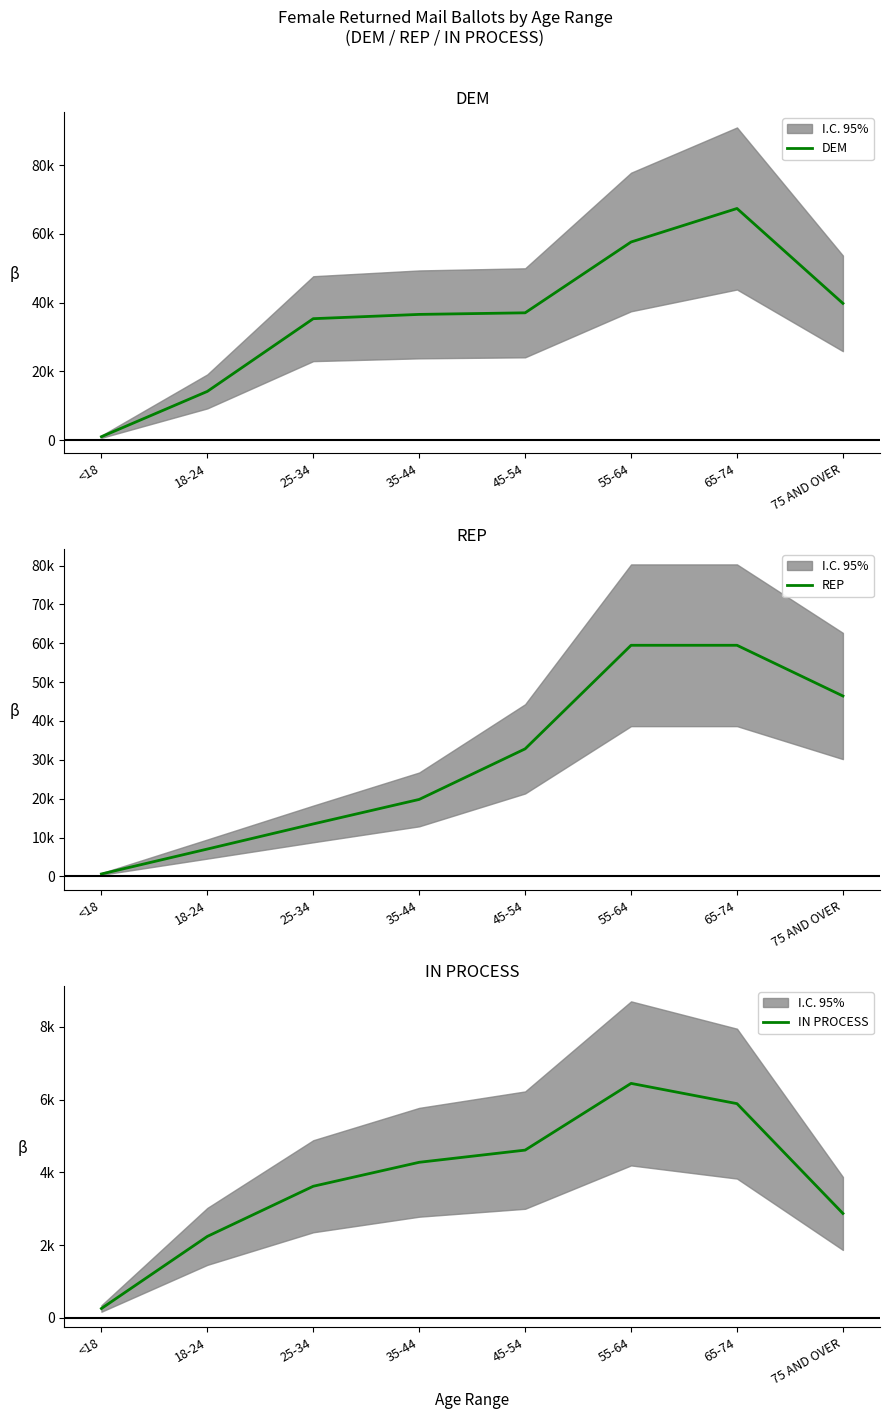

How many series are shown in this chart?

3